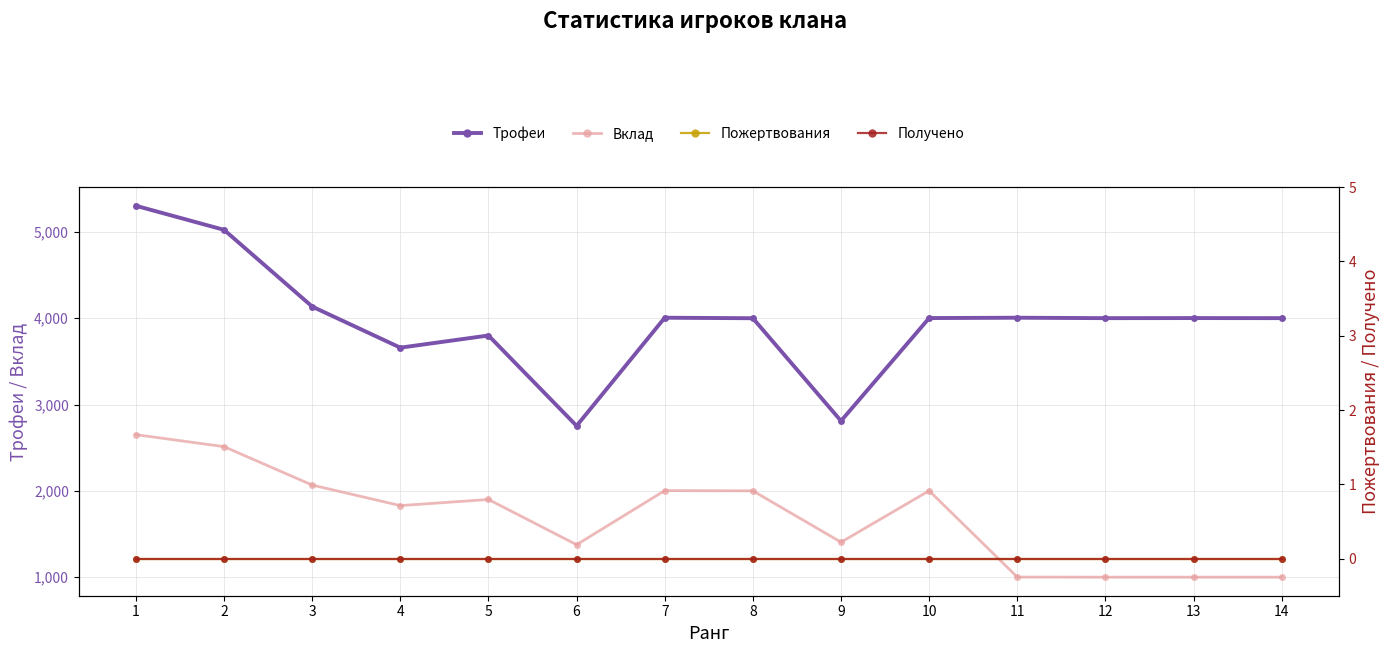

Reading left to right, what are all the values shown in this chart?

Трофеи: 1=5303	2=5024	3=4135	4=3659	5=3800	6=2753	7=4006	8=4000	9=2810	10=4002	11=4006	12=4001	13=4002	14=4001
Вклад: 1=2651	2=2512	3=2067	4=1829	5=1900	6=1376	7=2003	8=2000	9=1405	10=2001	11=1001	12=1000	13=1000	14=1000
Пожертвования: 1=0	2=0	3=0	4=0	5=0	6=0	7=0	8=0	9=0	10=0	11=0	12=0	13=0	14=0
Получено: 1=0	2=0	3=0	4=0	5=0	6=0	7=0	8=0	9=0	10=0	11=0	12=0	13=0	14=0